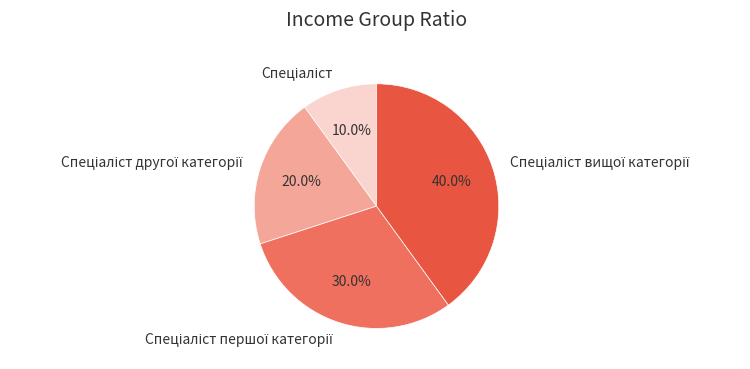

Is there any slice that represents more than half of the pie?

No